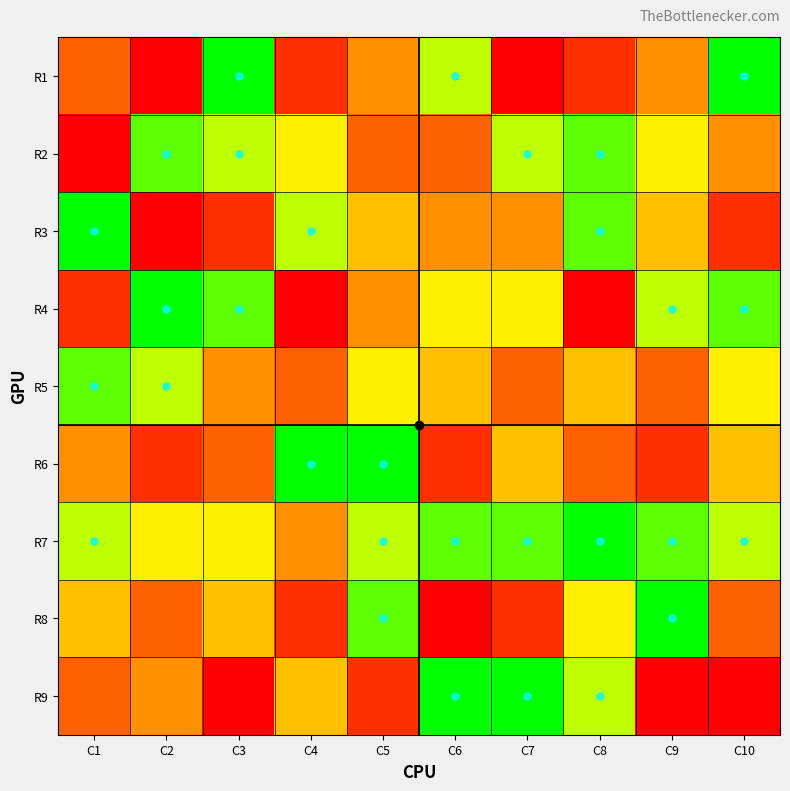

Which category has the highest value across all series?

C3